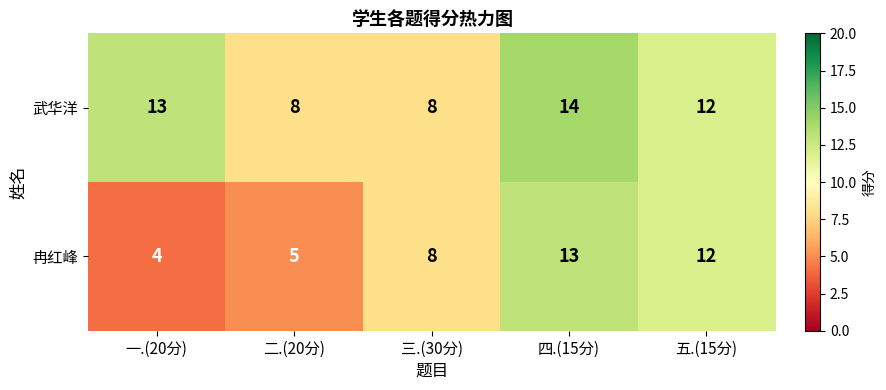

Rank the series by their average value, from highest to lowest.

武华洋, 冉红峰